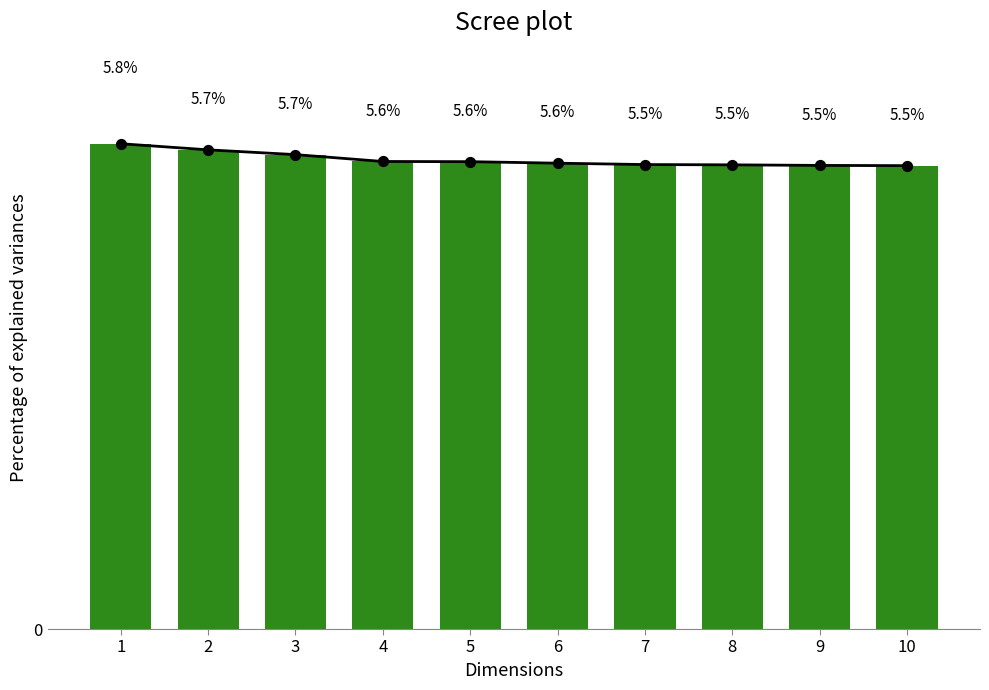

Approximately how many times larger is the value at 4 compared to 8?

1.0